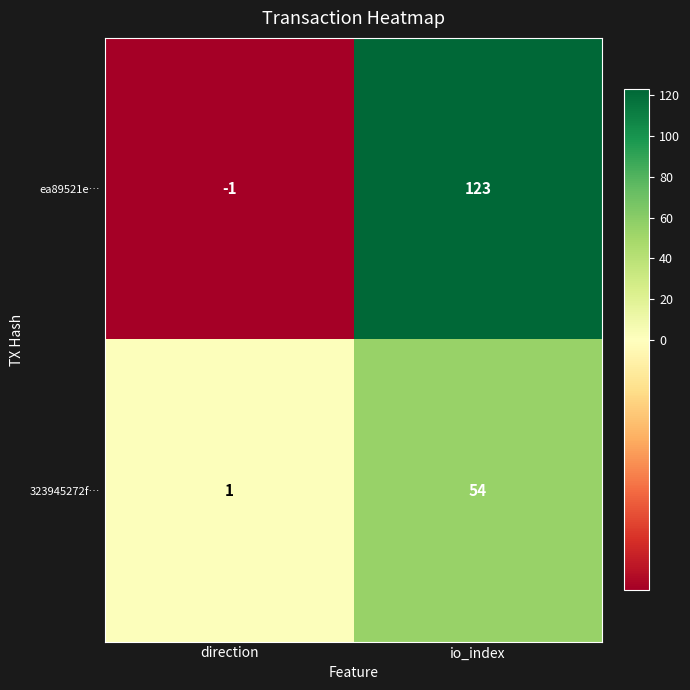

Reading left to right, extract all data points from this chart.

ea89521e…: -1	123
323945272f…: 1	54